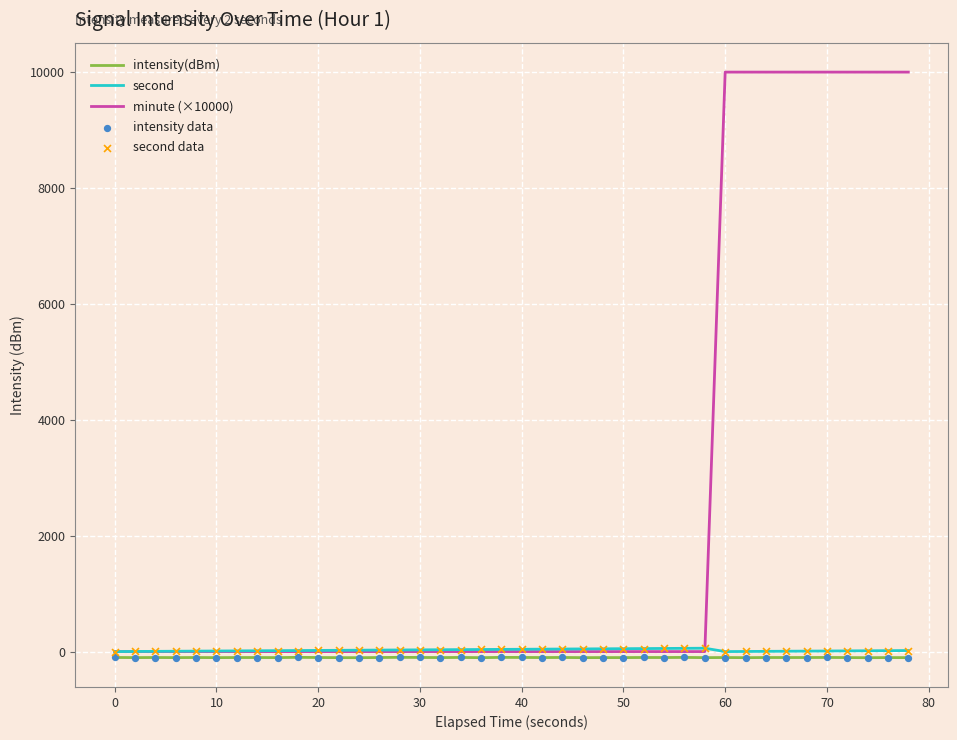

Which series has the widest spread of values?

minute (×10000)